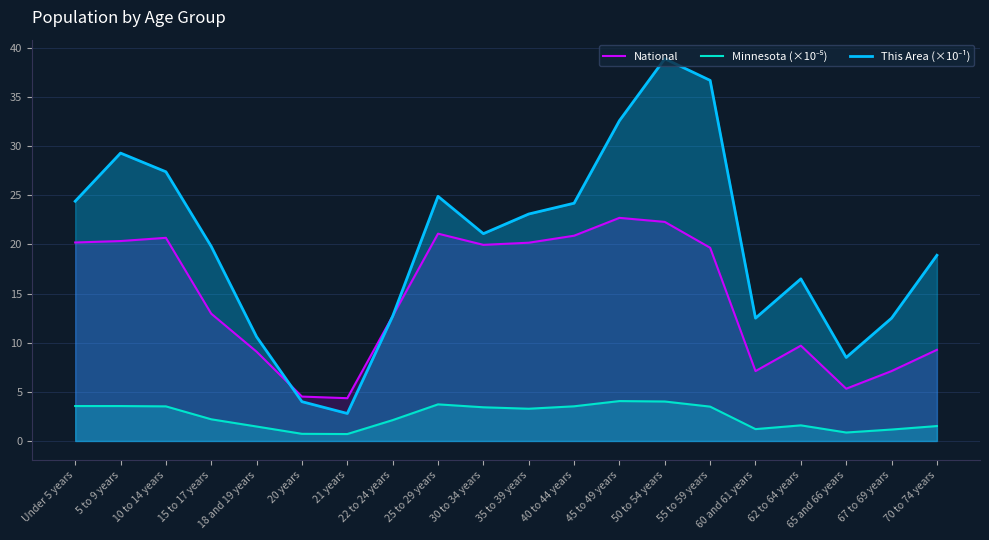

How many categories are shown in the chart?

20